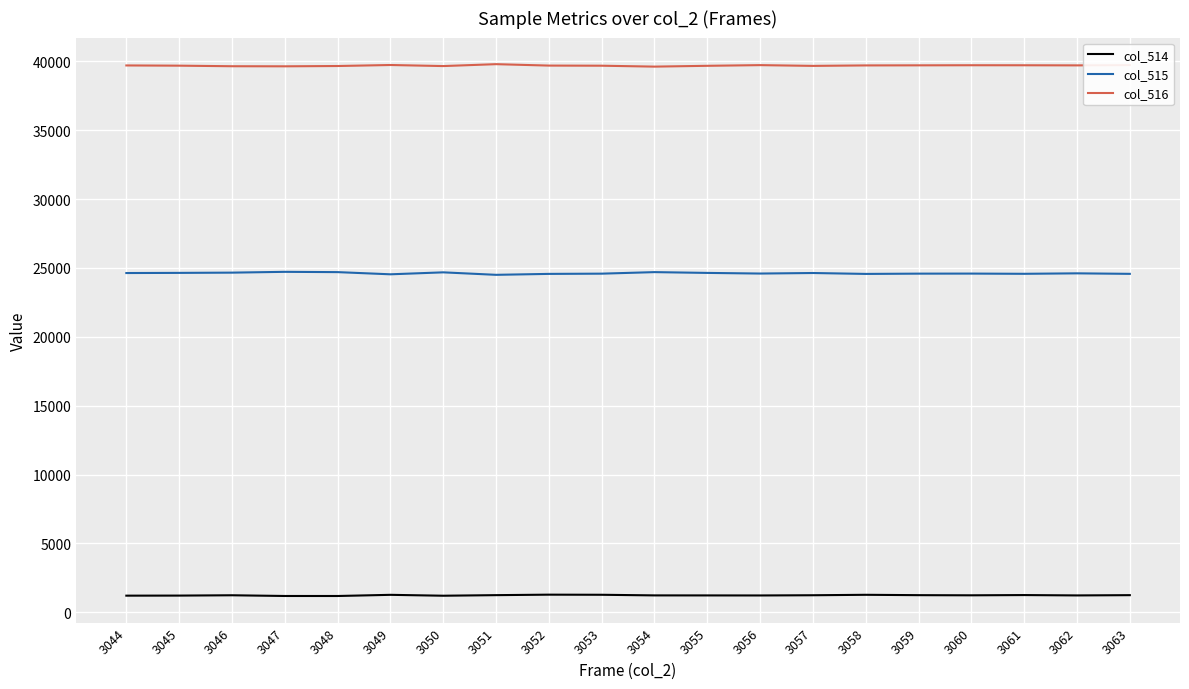

True or false: col_515 and col_514 intersect in this chart.

False